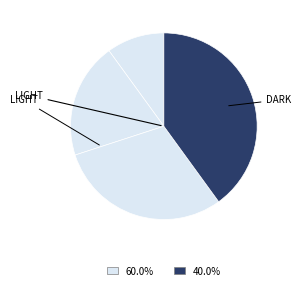

How many segments does this pie chart have?

4